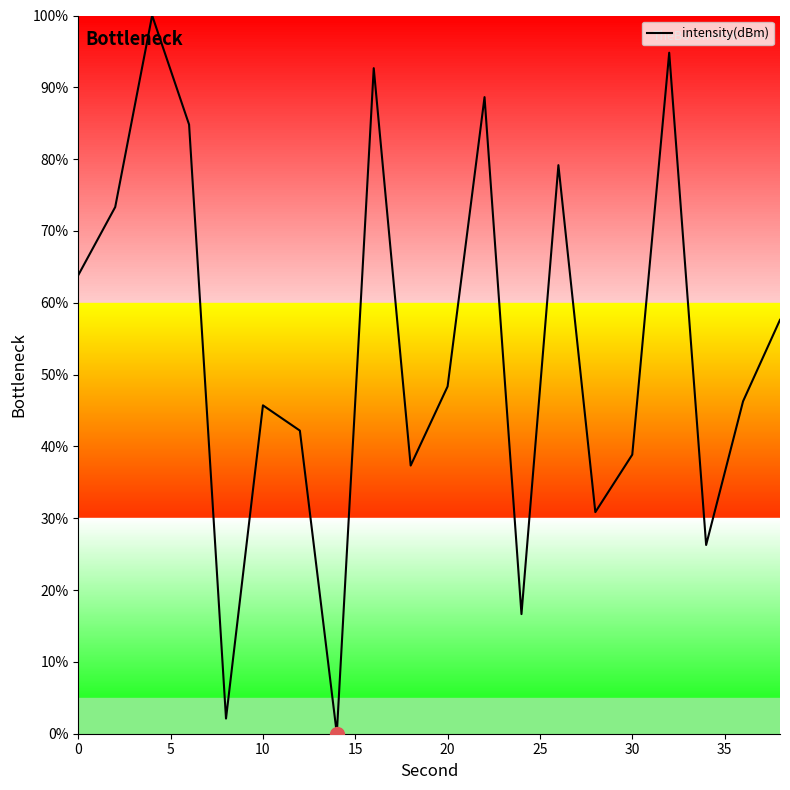

What is the maximum value shown in the chart?

100.0